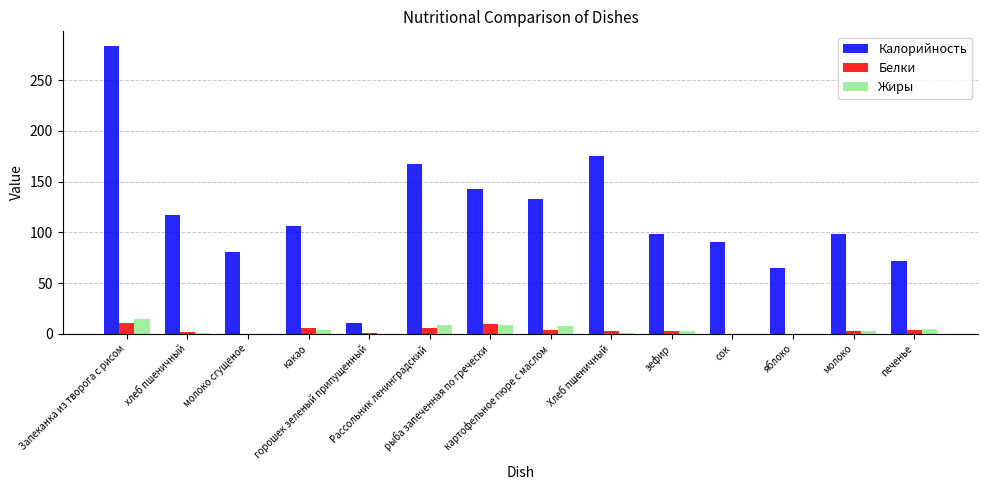

The value of Калорийность at рыба запеченная по гречески is 143.0. True or false?

True